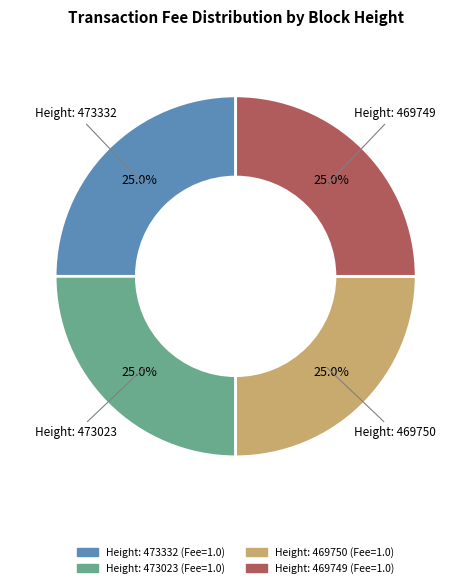

To the nearest percent, what is the average slice percentage?

25%